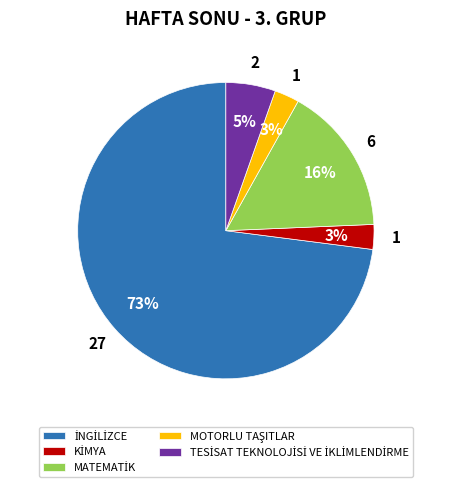

Is there a majority slice in this chart?

Yes